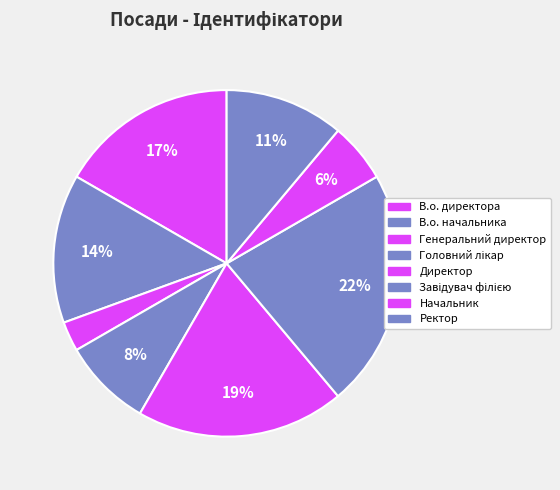

To the nearest percent, what is the average slice percentage?

12%